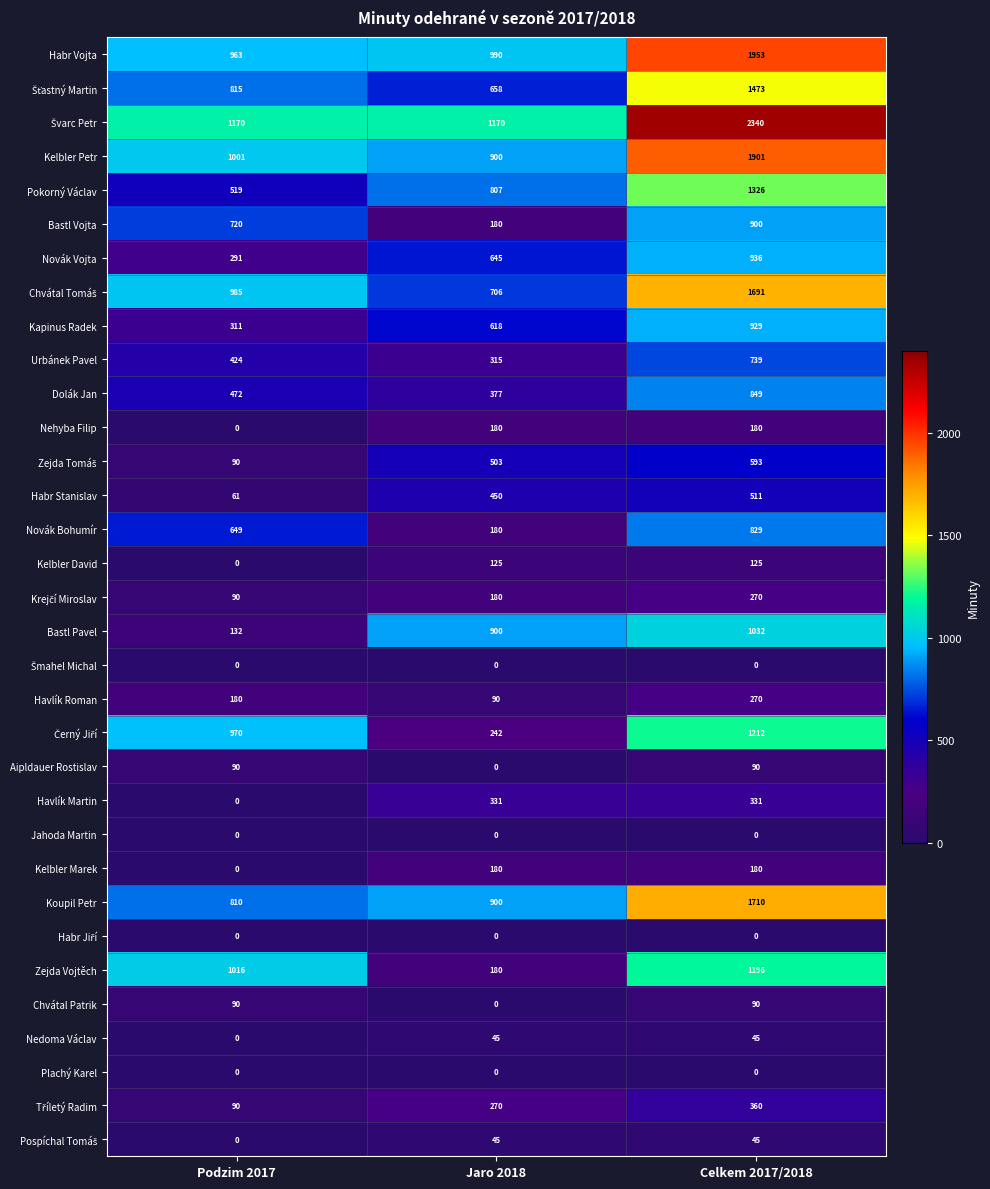

The Habr Stanislav series shows 61 at Podzim 2017. True or false?

True